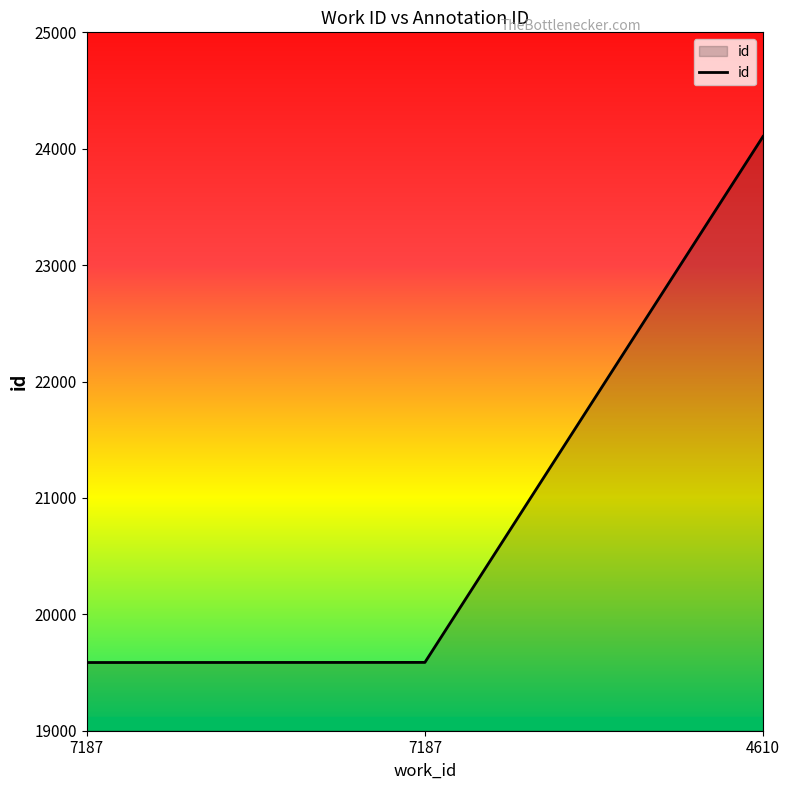

What is the ratio of the value at 7187 to the value at 7187?

1.0